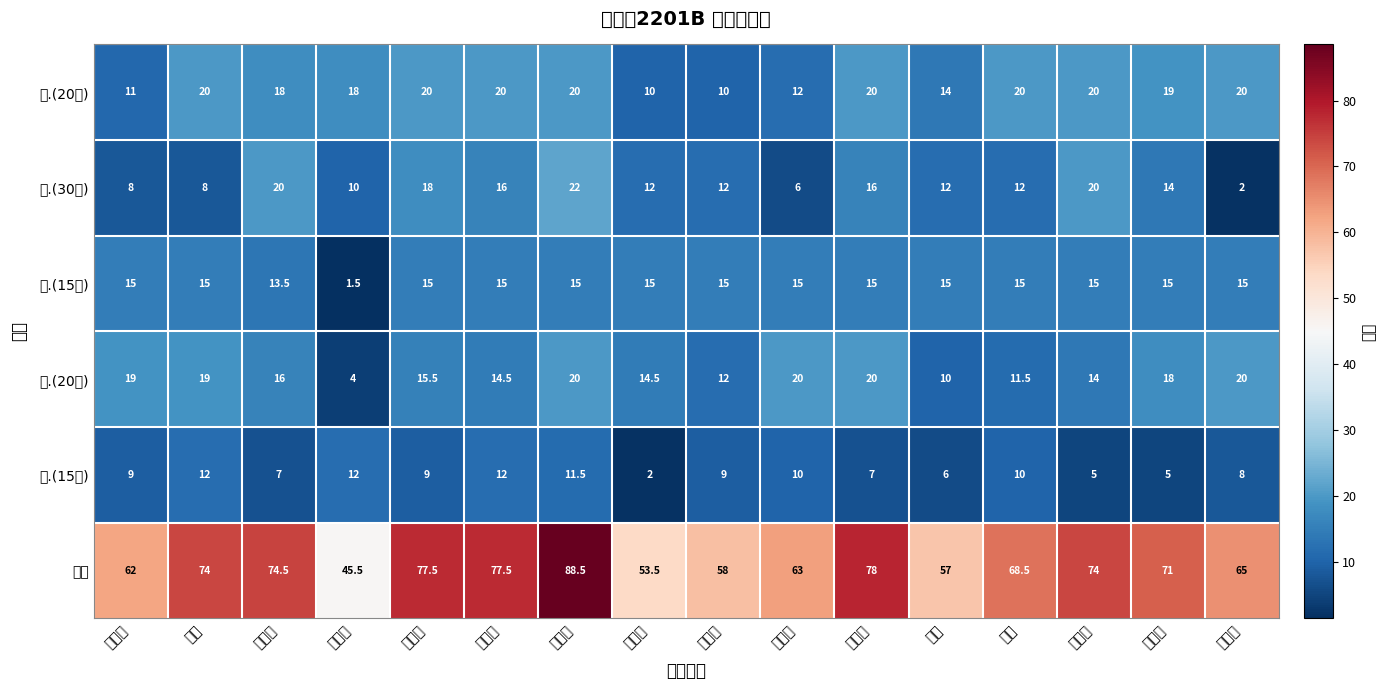

Which series has the largest range (max minus min)?

总分